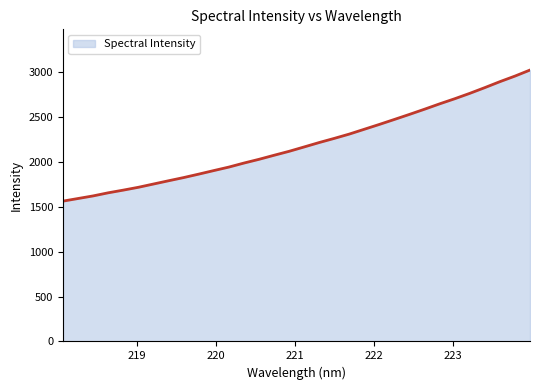

What is the smallest value displayed?

1561.5